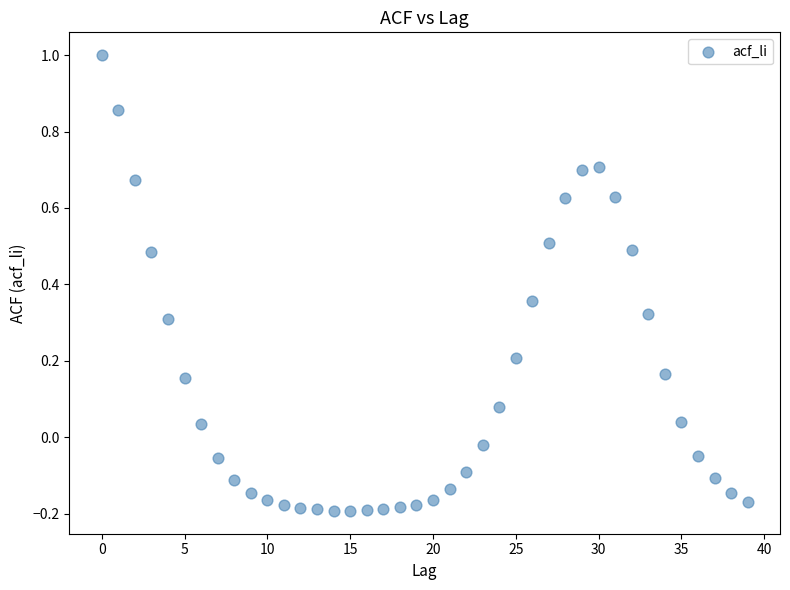

What is the range of Y values (max minus min)?

1.2